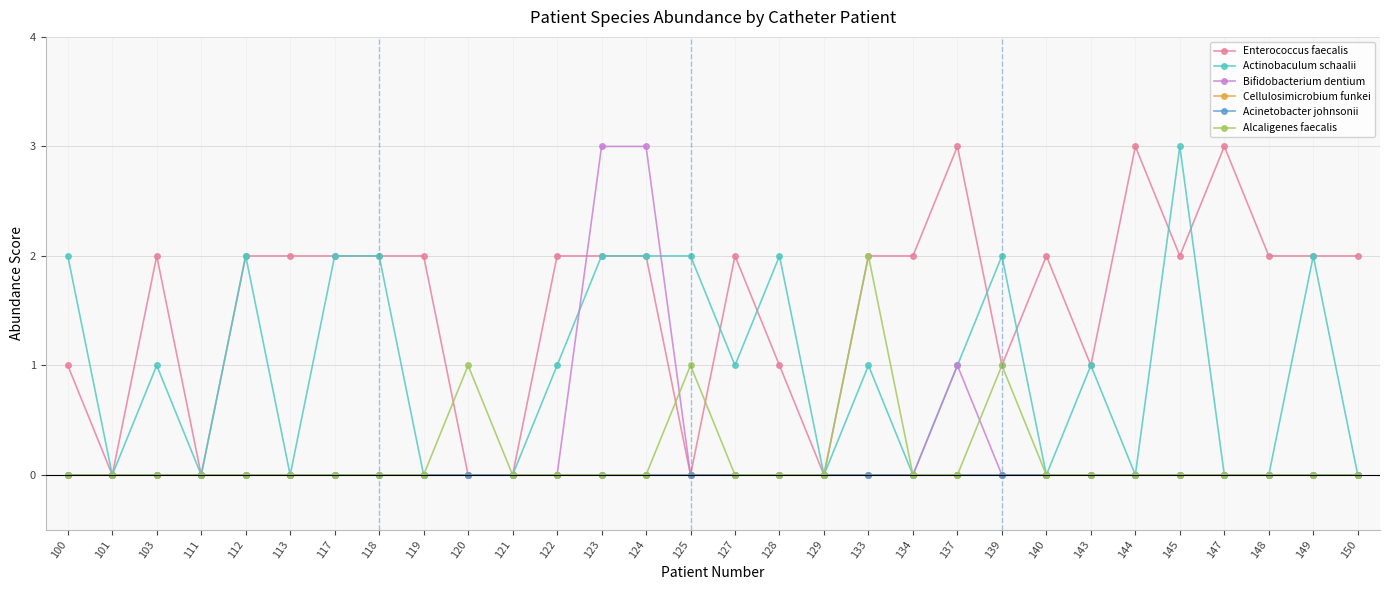

Is this an area chart (filled region under the line)?

No